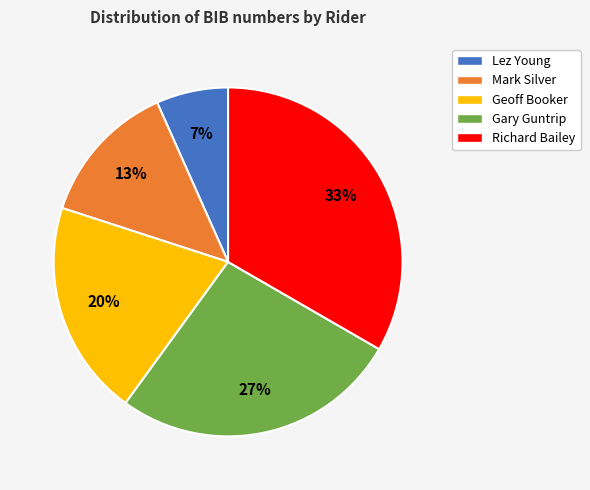

Is there any slice that represents more than half of the pie?

No